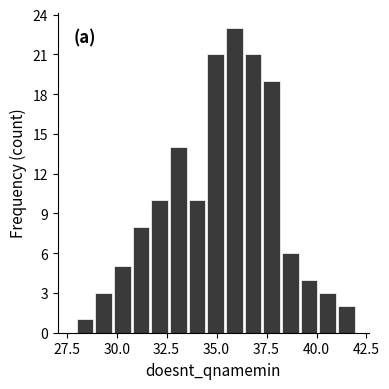

Around what value on the x-axis is the tallest bar? Give the approximate position of its centre, as read against the axis.

36.0